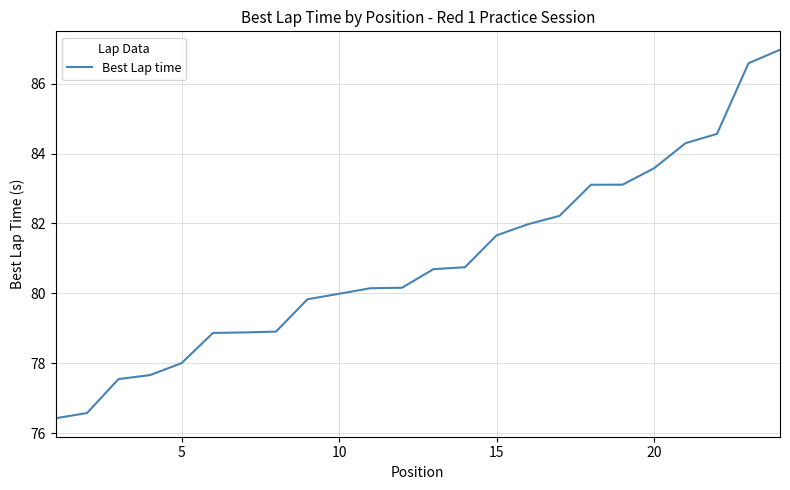

What is the minimum value shown in the chart?

76.4